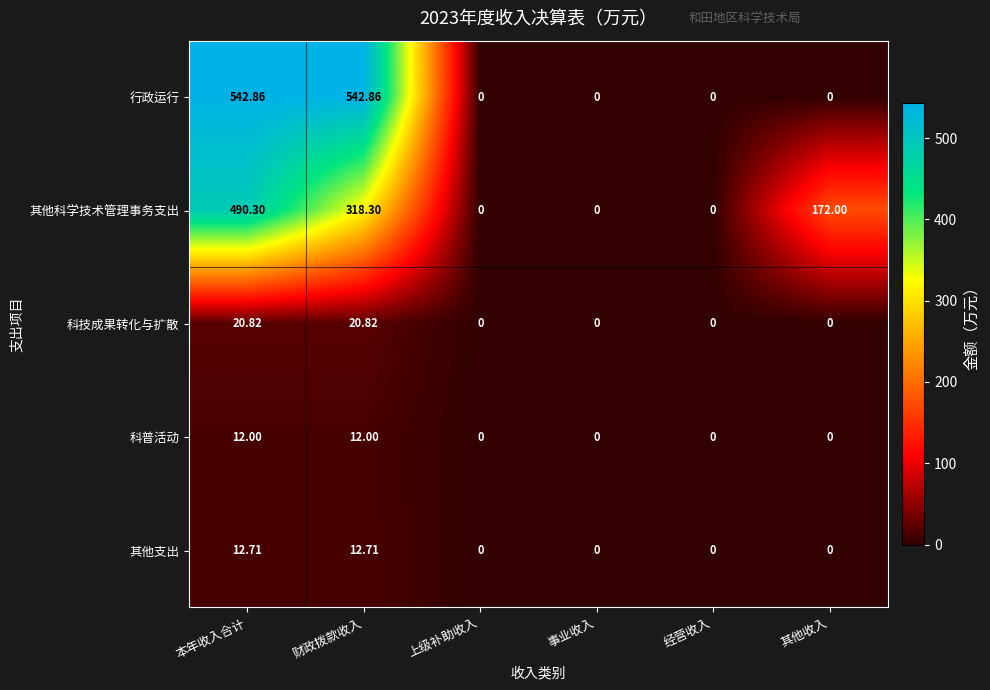

Rank the series by their maximum value, from lowest to highest.

科普活动, 其他支出, 科技成果转化与扩散, 其他科学技术管理事务支出, 行政运行